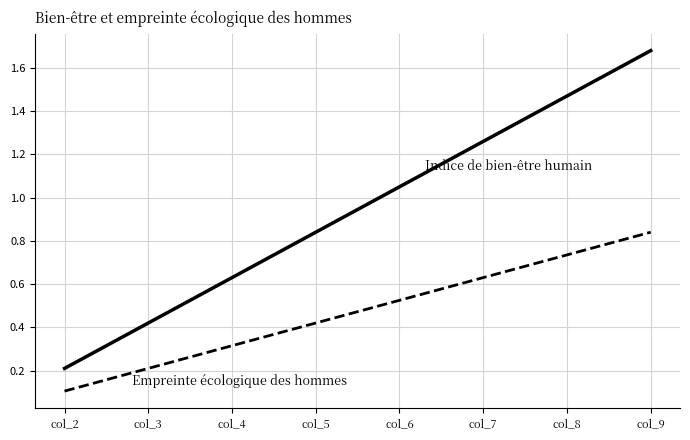

At which category does the chart reach its peak across all series?

col_9